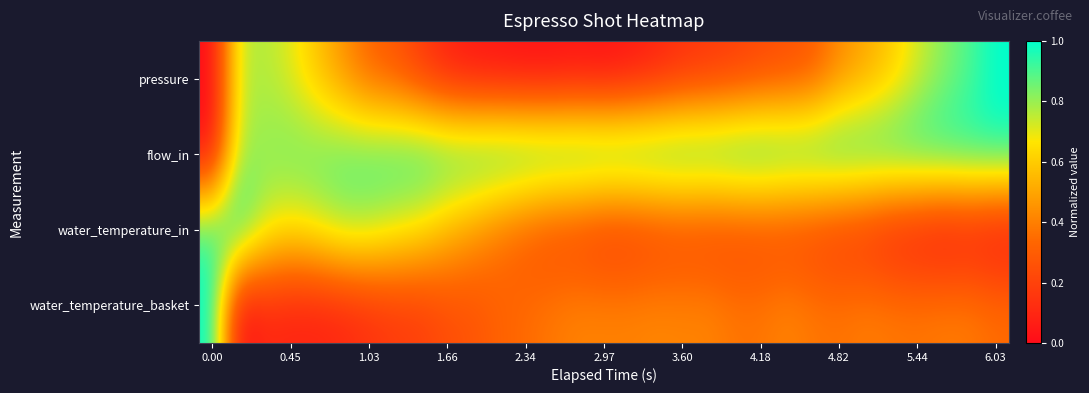

Which series has the largest range (max minus min)?

pressure